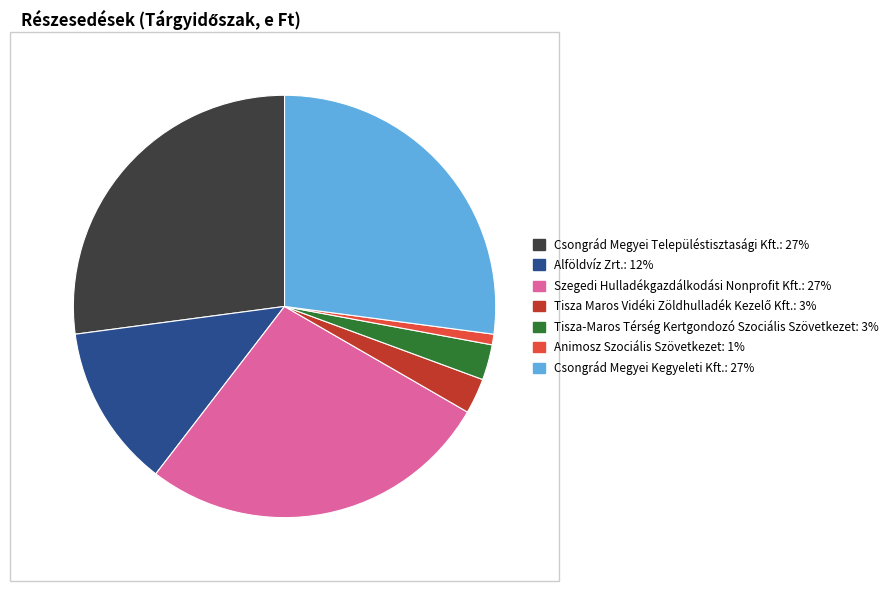

Approximately how many times larger is the value at Csongrád Megyei Kegyeleti Kft. compared to Animosz Szociális Szövetkezet?

33.3